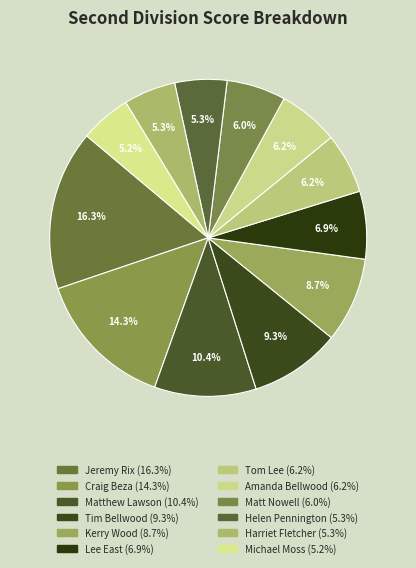

The Matt Nowell slice represents 1% of the pie. True or false?

False